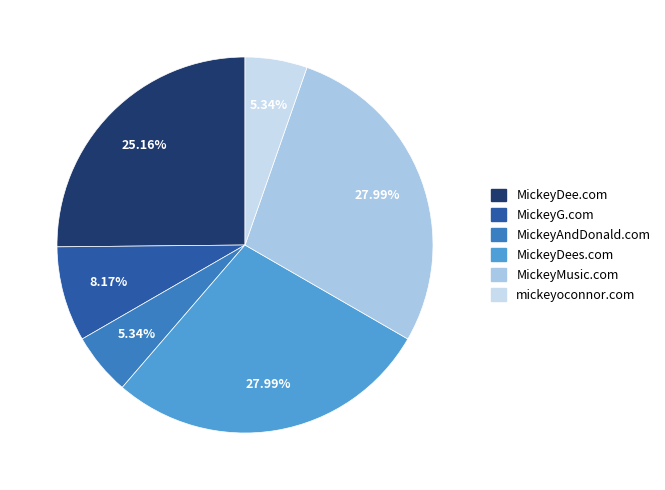

To the nearest percent, what is the combined percentage of MickeyDee.com and MickeyDees.com?

53%